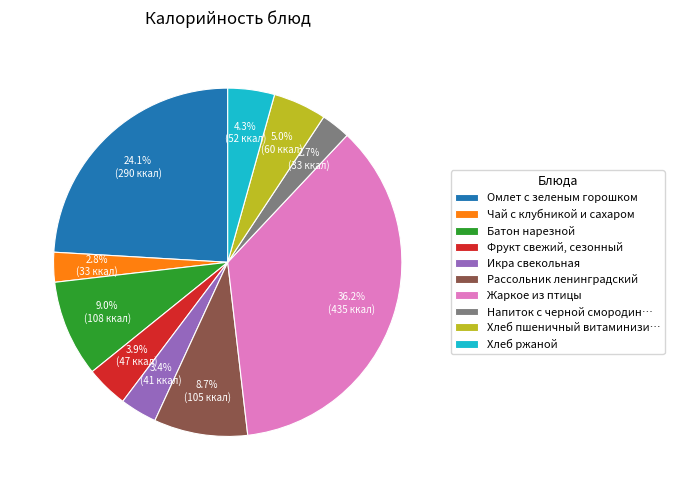

Which slice is the largest?

Жаркое из птицы